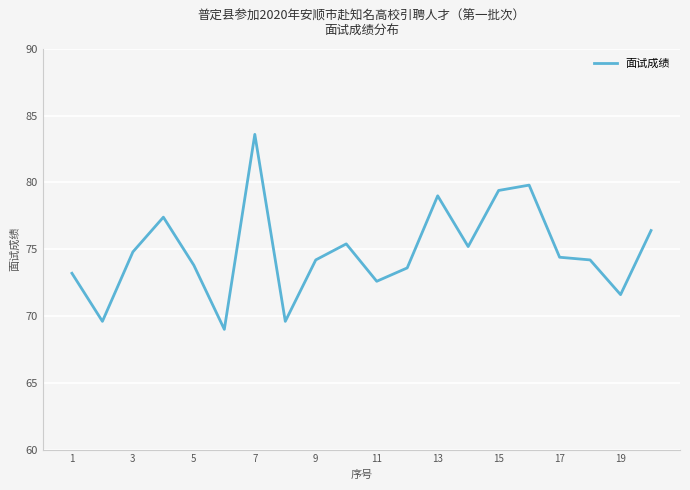

How many lines are shown in the chart?

1